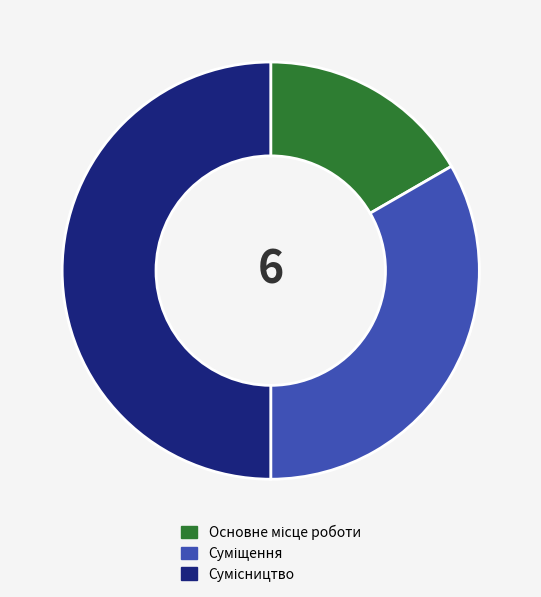

What is the largest slice in the pie chart?

Сумісництво